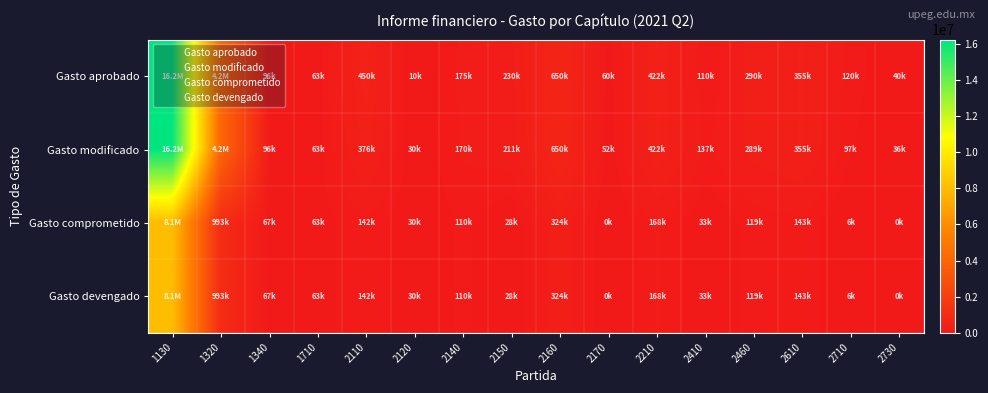

What is the total value across all series at 2160?

1947002